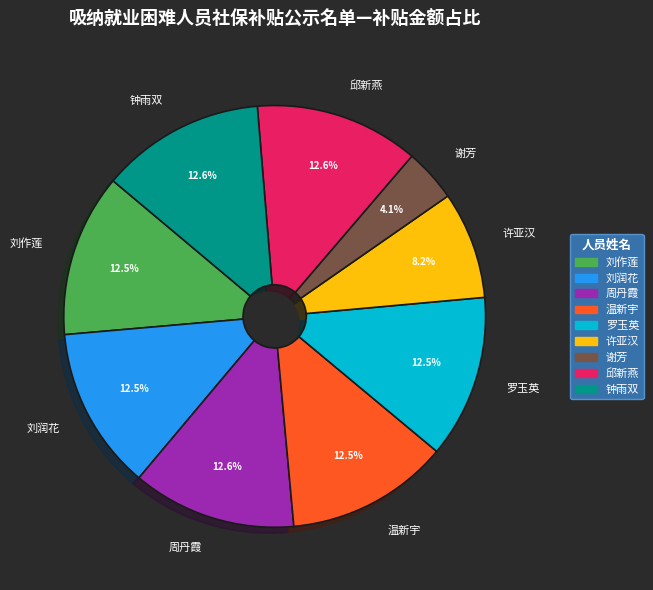

What is the smallest slice in the pie chart?

谢芳